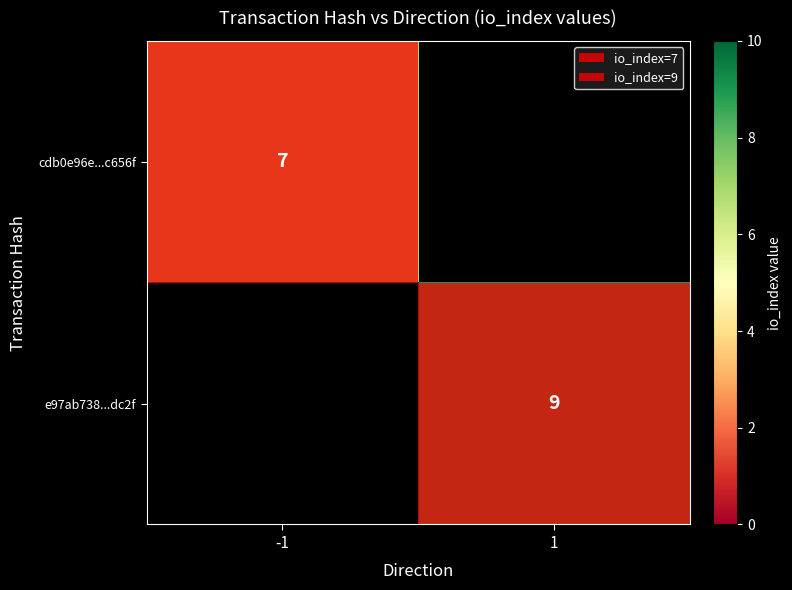

True or false: cdb0e96e...c656f has a value of 7 at -1.

True